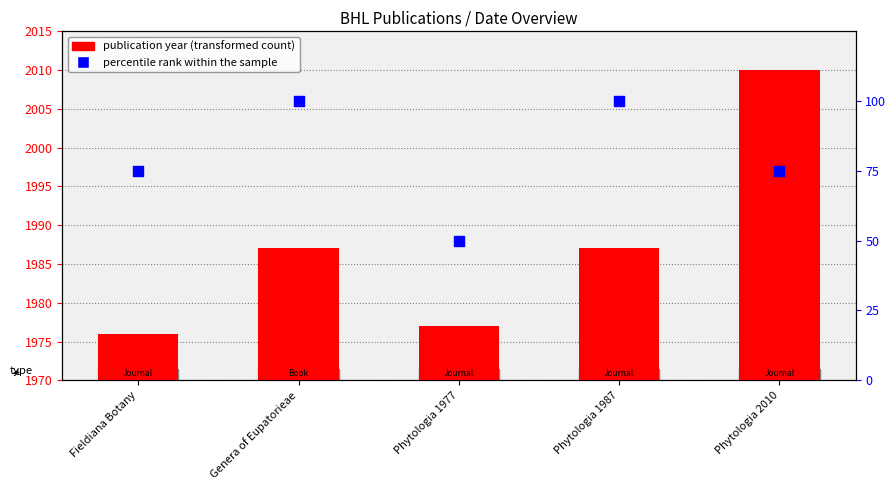

At how many categories does at least one series exceed 406?

5